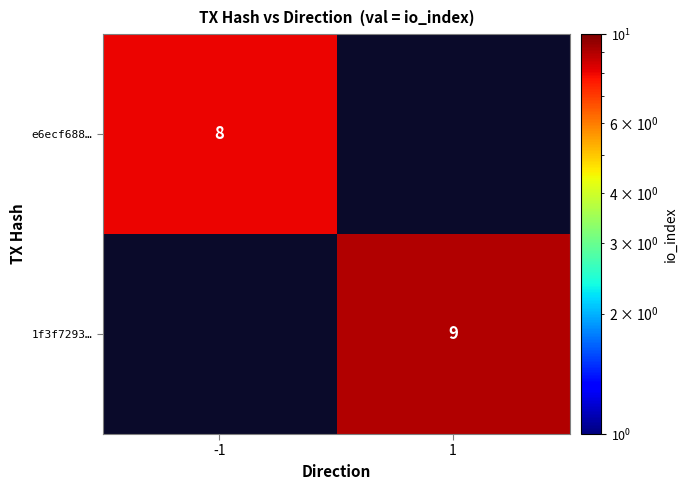

Is it true that 1f3f7293… equals 9 at 1?

True